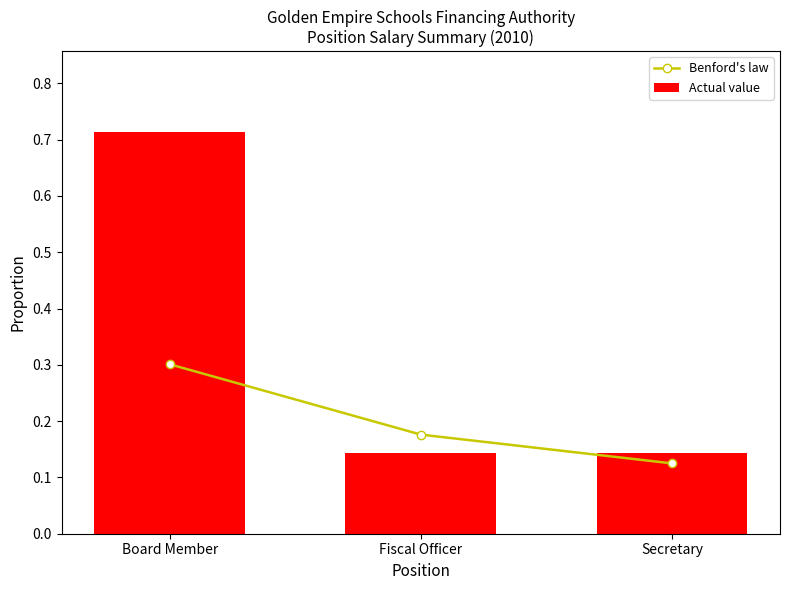

The value of Actual value at Fiscal Officer is 0.1. True or false?

True